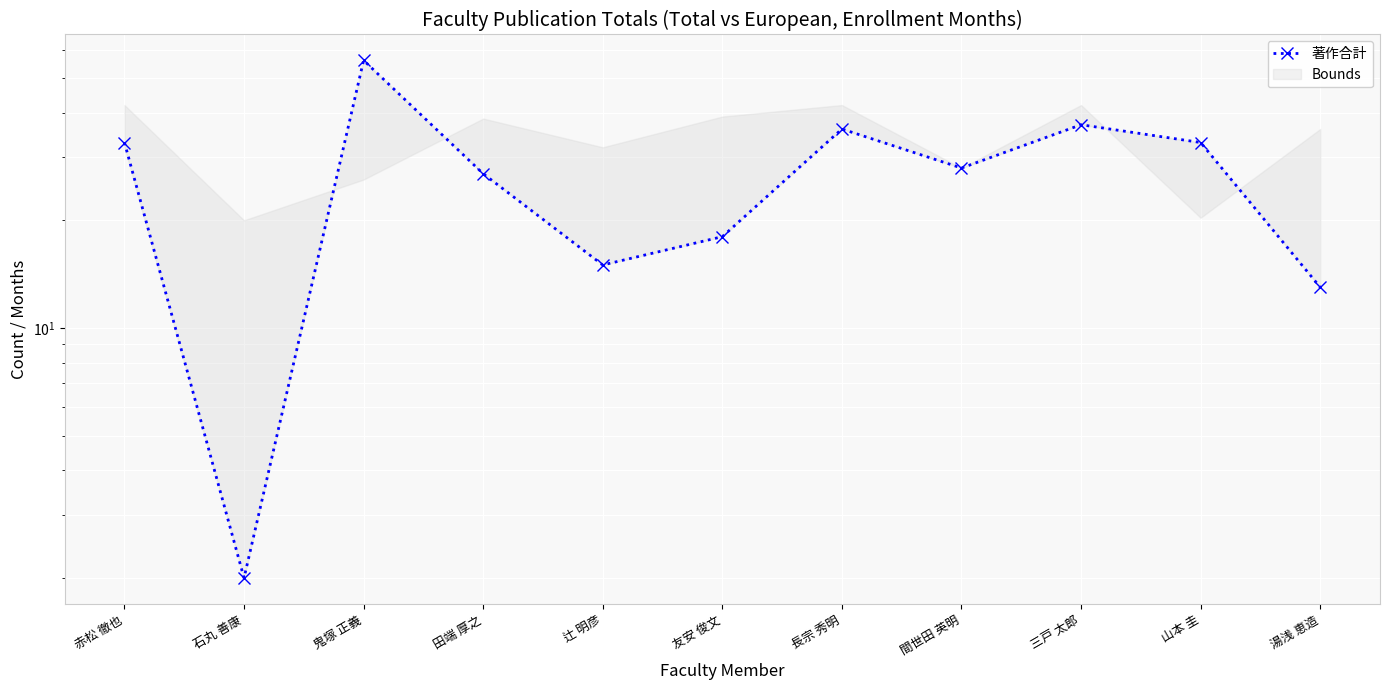

List the labels in order of value, smallest first.

石丸 善康, 湯浅 恵造, 辻 明彦, 友安 俊文, 田端 厚之, 間世田 英明, 赤松 徹也, 山本 圭, 長宗 秀明, 三戸 太郎, 鬼塚 正義